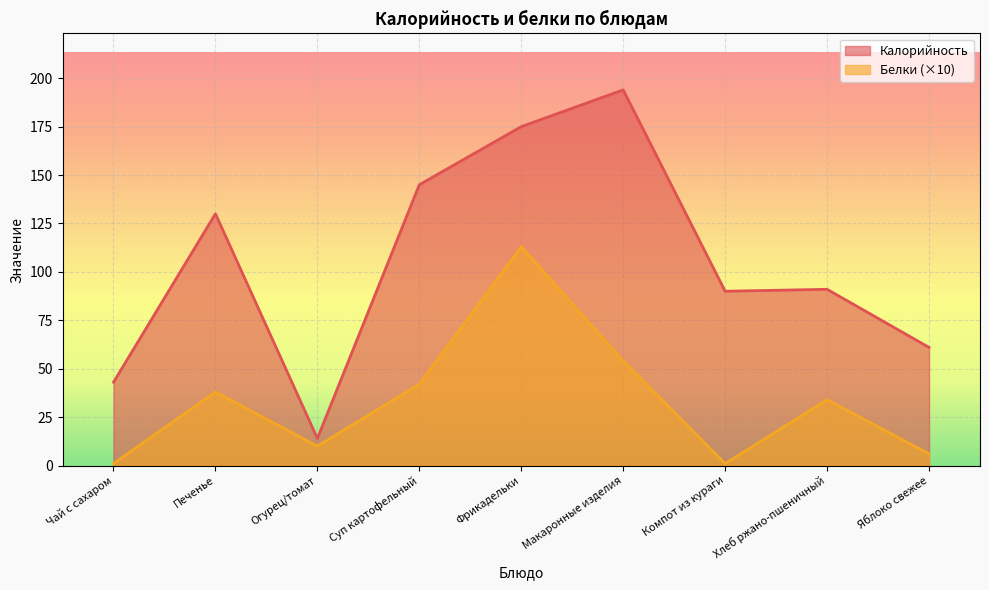

What position from the right is Суп картофельный?

6